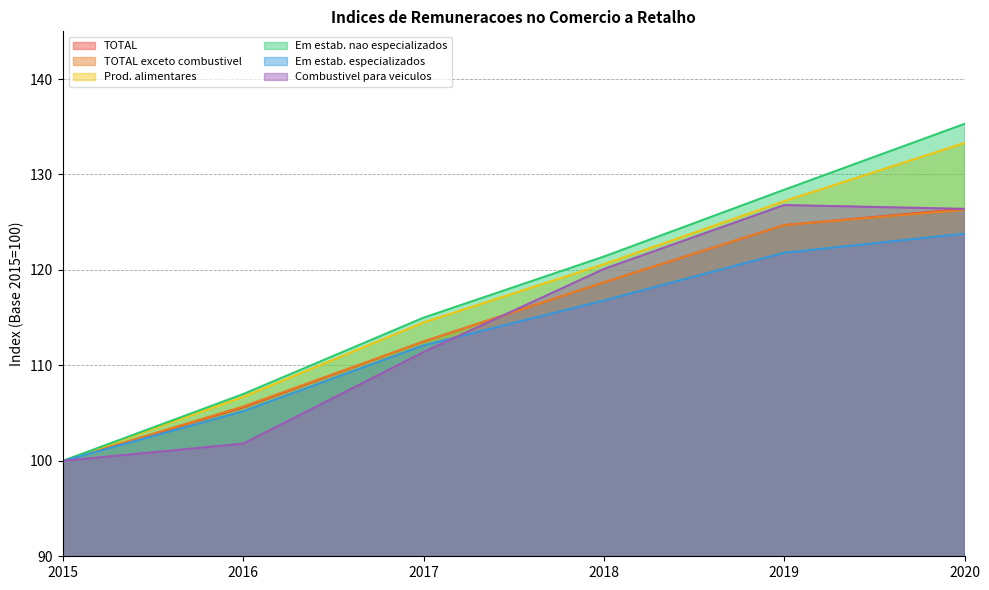

Which series has the widest spread of values?

Em estab. nao especializados